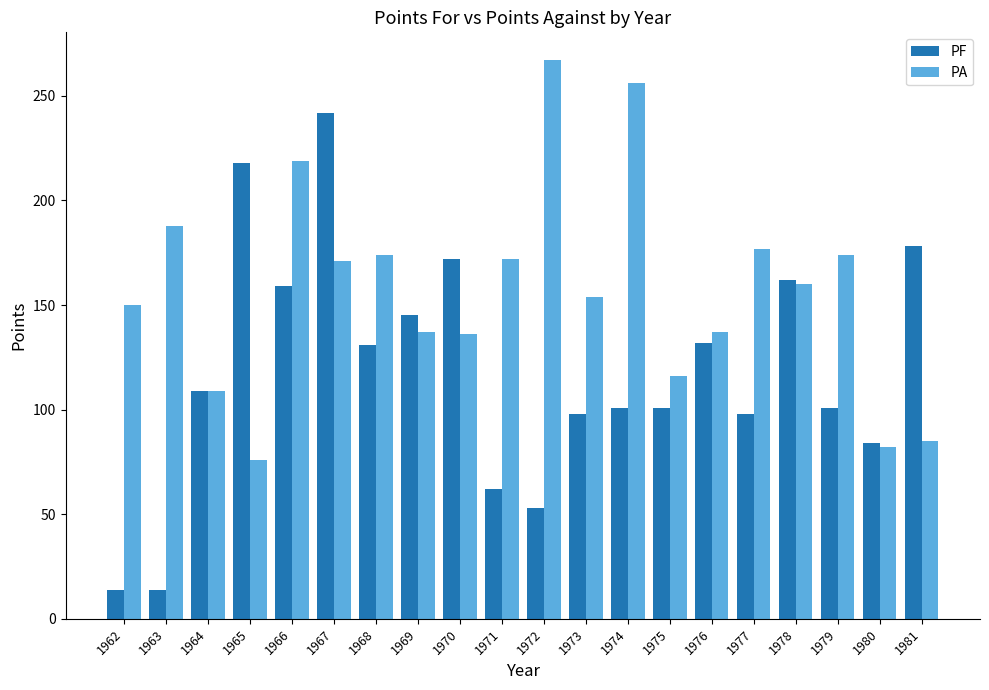

The value of PF at 1979 is 101. True or false?

True